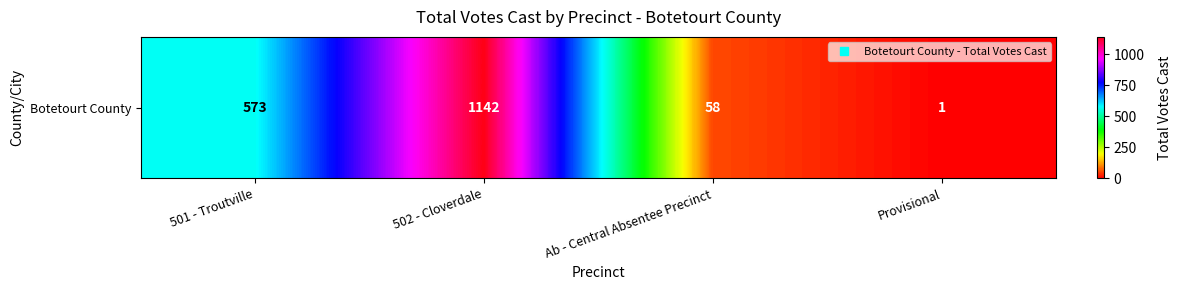

At which label is the value closest to 571?

501 - Troutville